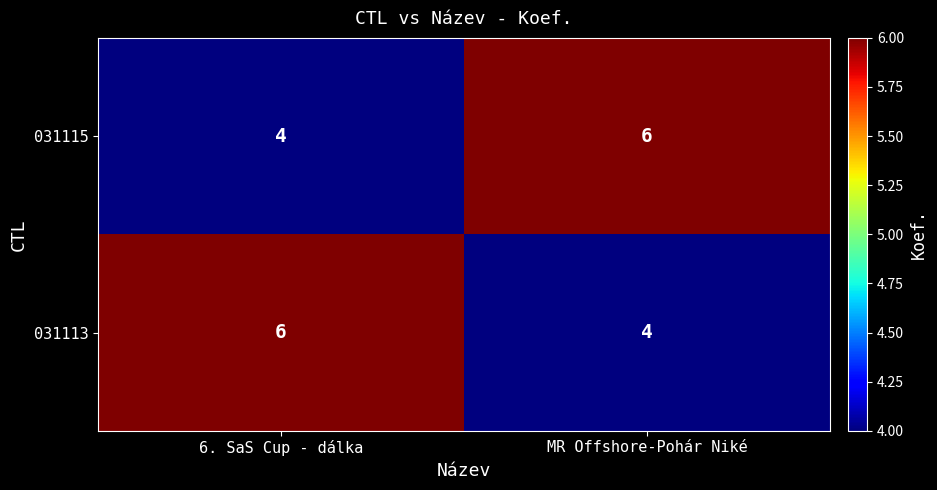

At which label does 031113 reach its minimum?

MR Offshore-Pohár Niké